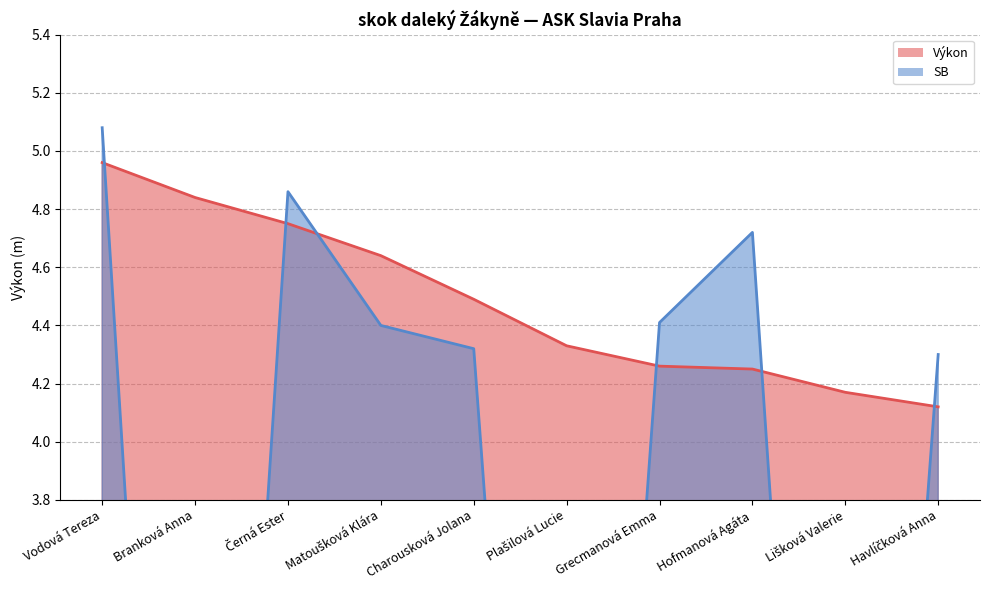

How many intersections are there between Výkon and SB?

6